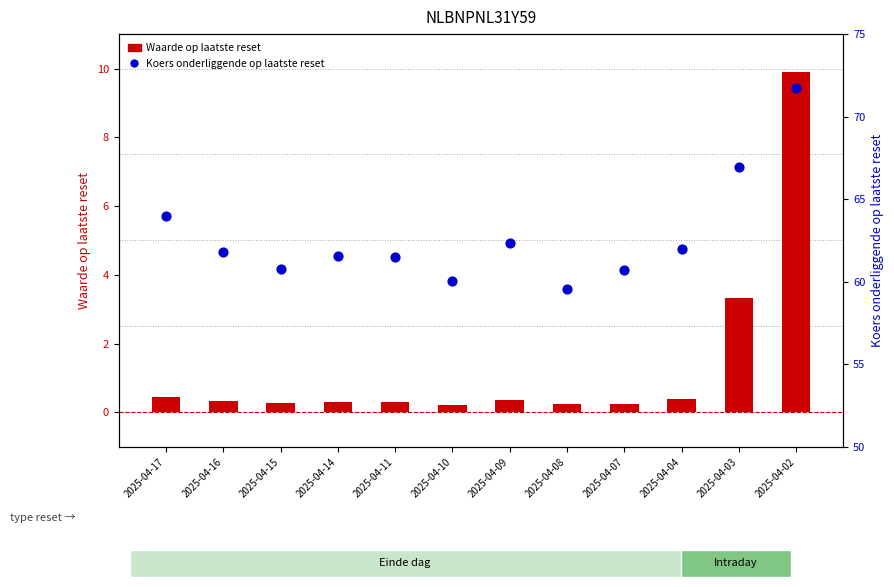

Is the value of Waarde op laatste reset at 2025-04-03 greater than the value of Koers onderliggende op laatste reset at 2025-04-11?

No